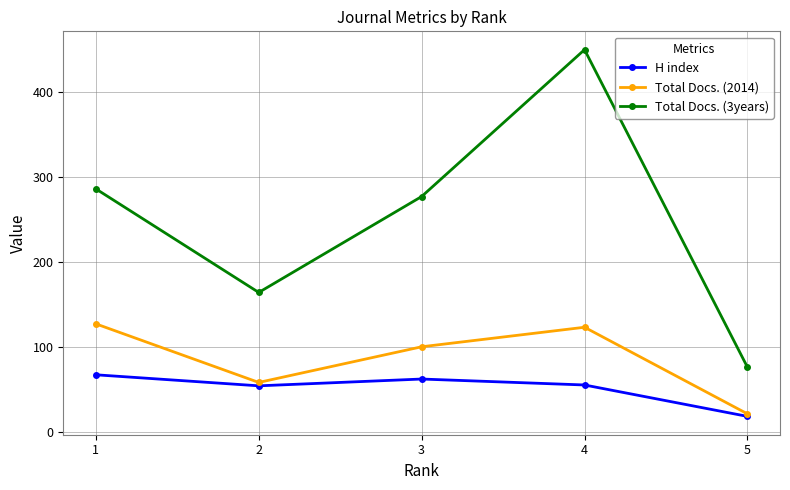

How many lines are shown in the chart?

3